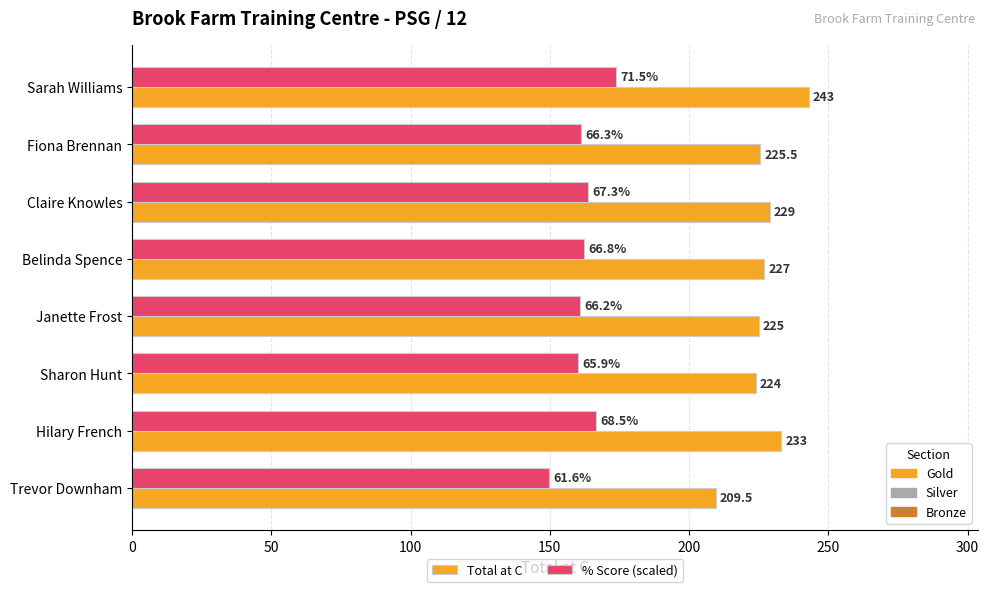

How many distinct data groups are displayed?

2